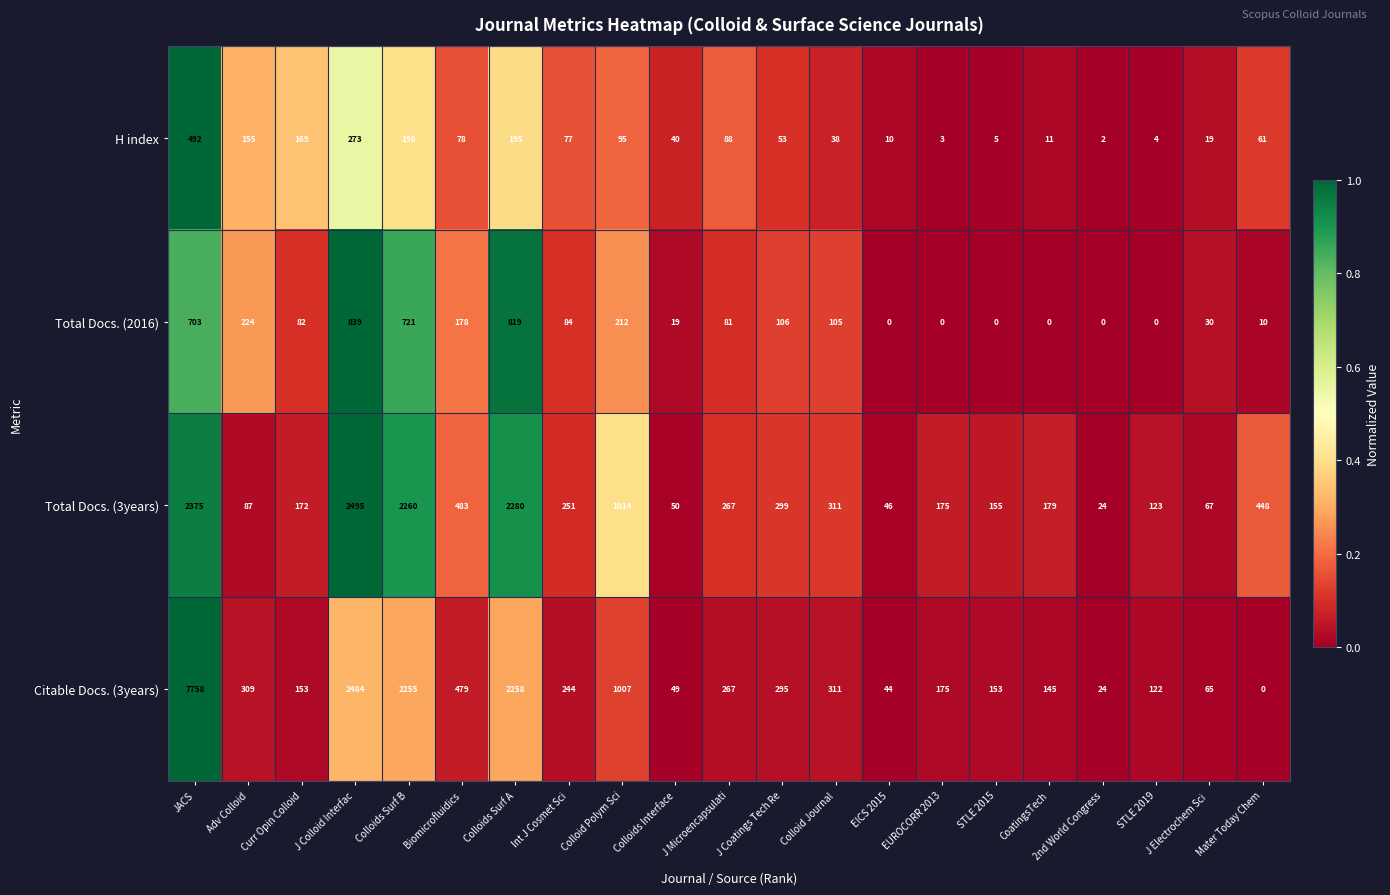

Rank the series at STLE 2019 from lowest to highest value.

Total Docs. (2016), H index, Citable Docs. (3years), Total Docs. (3years)